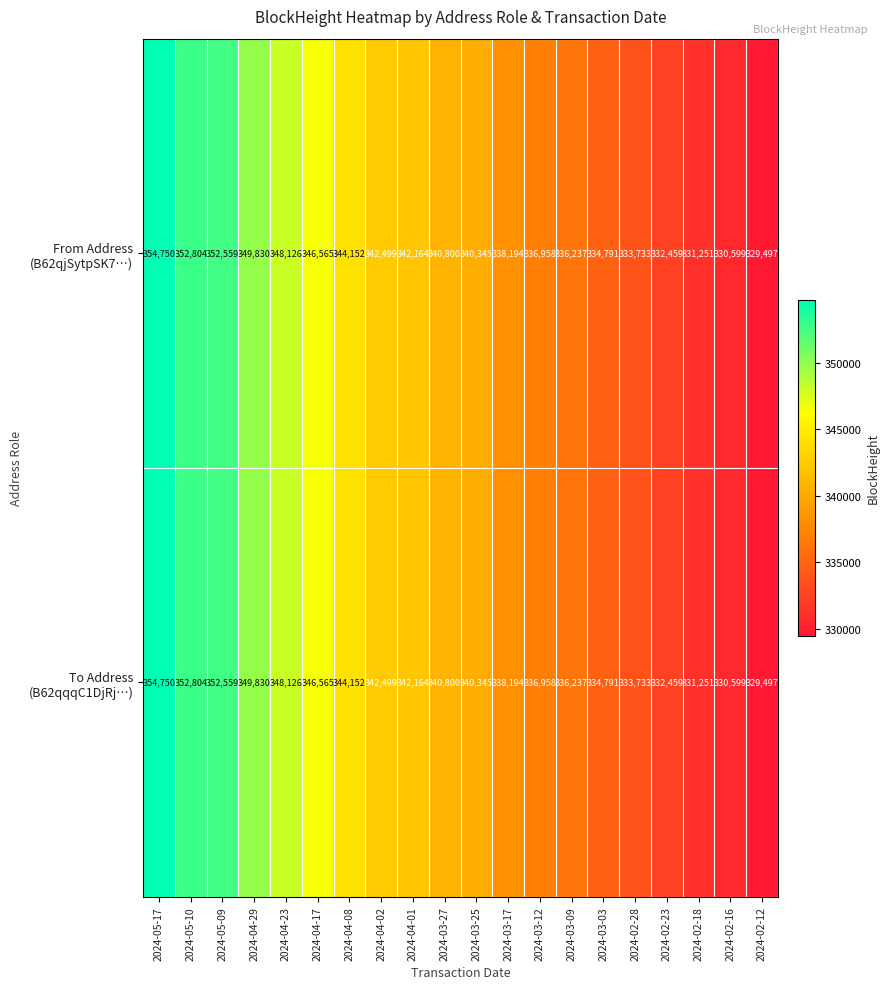

What is the smallest value displayed?

329497